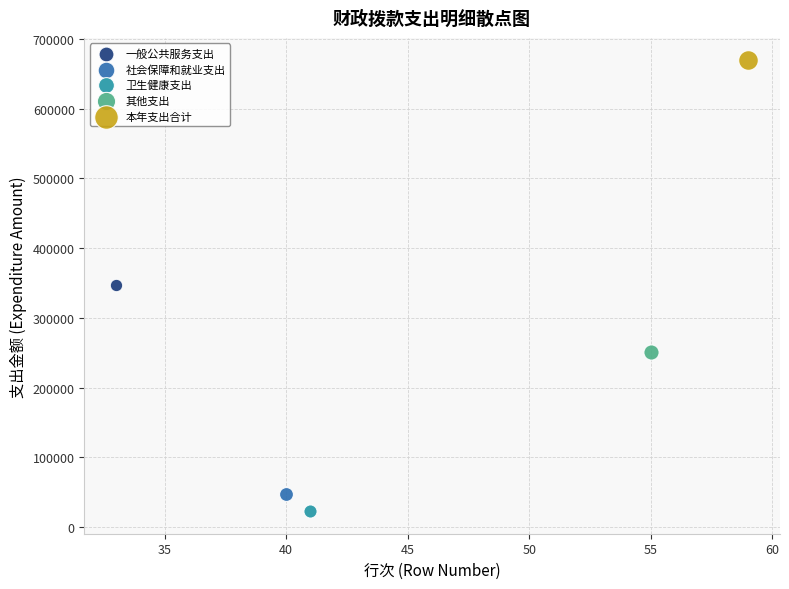

What are all the series names shown in the legend?

一般公共服务支出, 社会保障和就业支出, 卫生健康支出, 其他支出, 本年支出合计